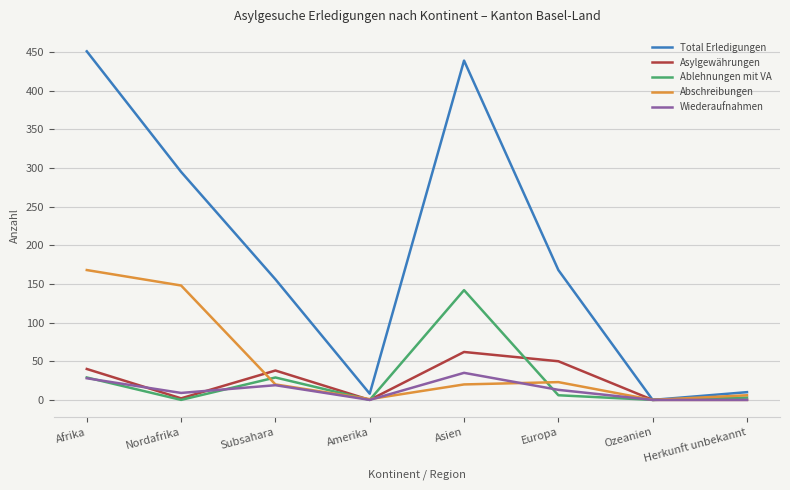

Which category has the highest value in the Ablehnungen mit VA series?

Asien